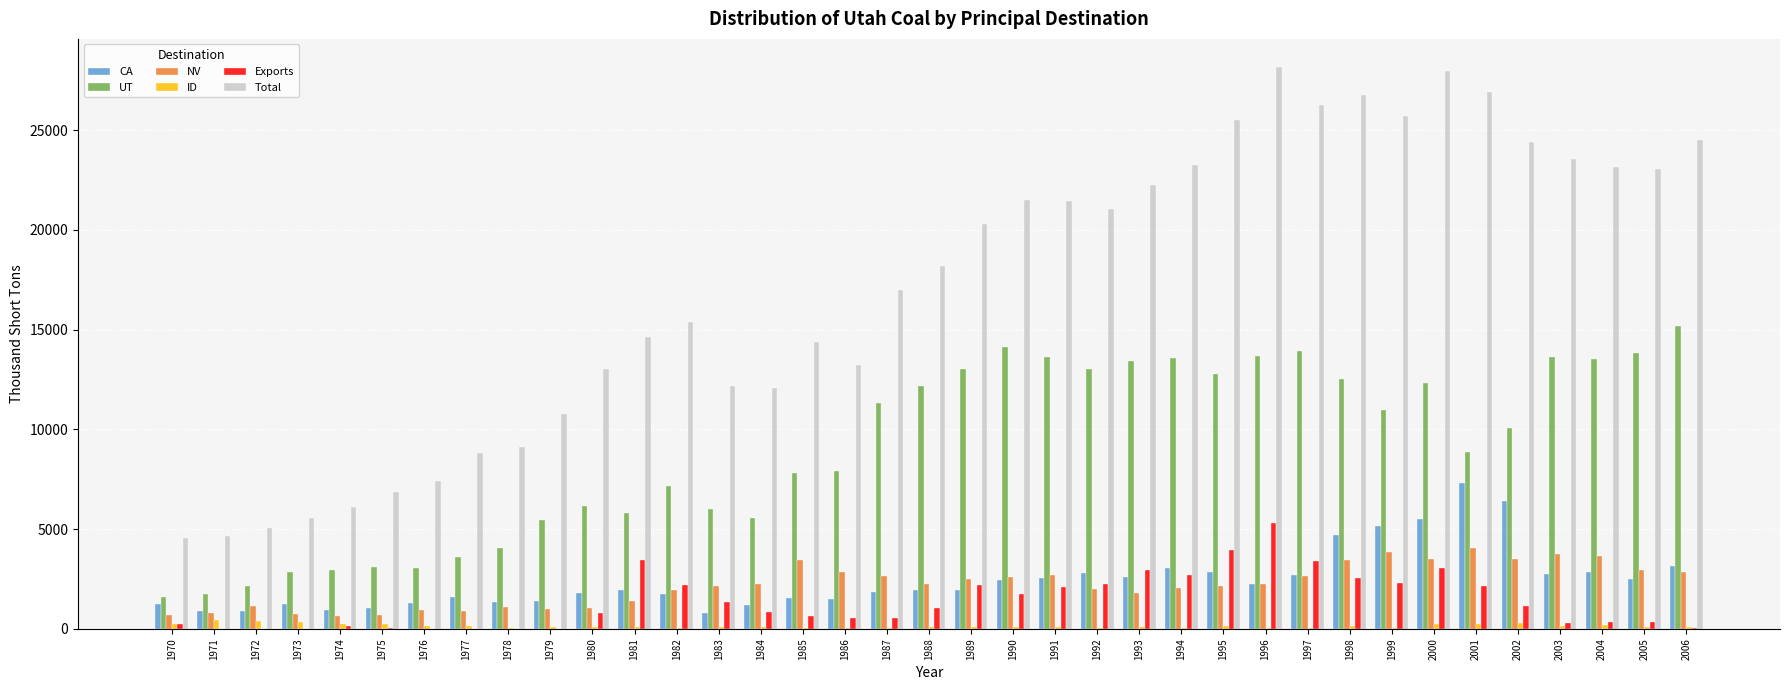

The NV series shows 2162 at 1983. True or false?

True